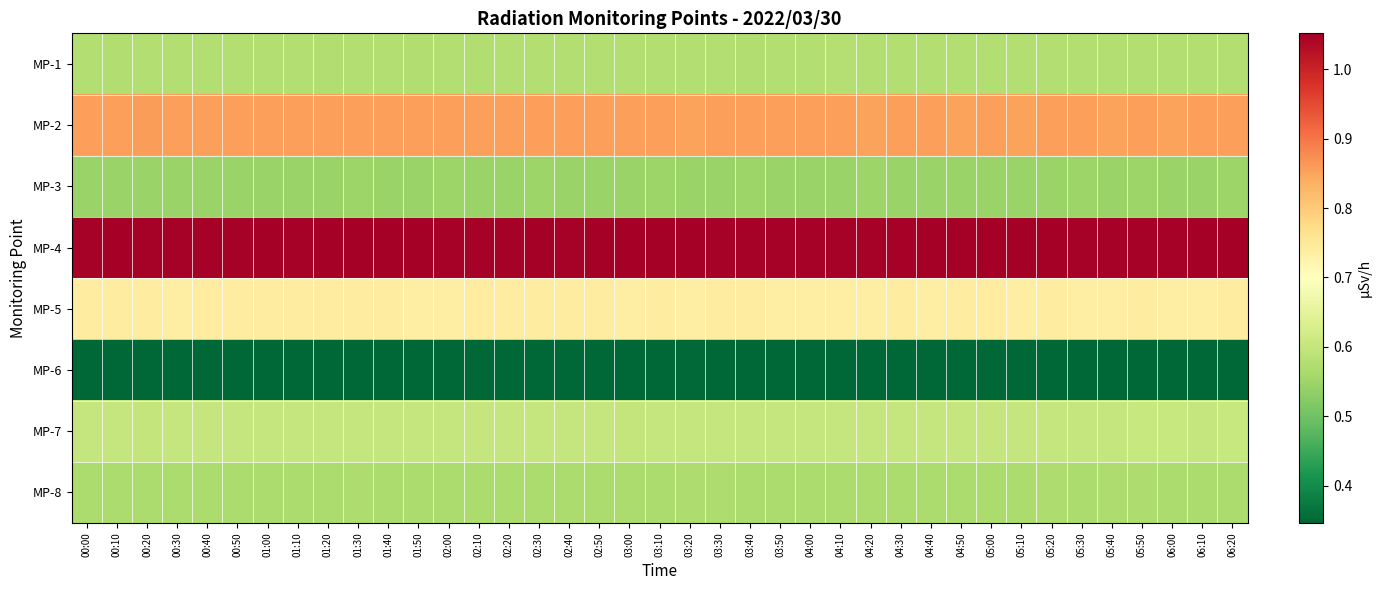

Rank the series by their maximum value, from highest to lowest.

MP-4, MP-2, MP-5, MP-7, MP-1, MP-8, MP-3, MP-6